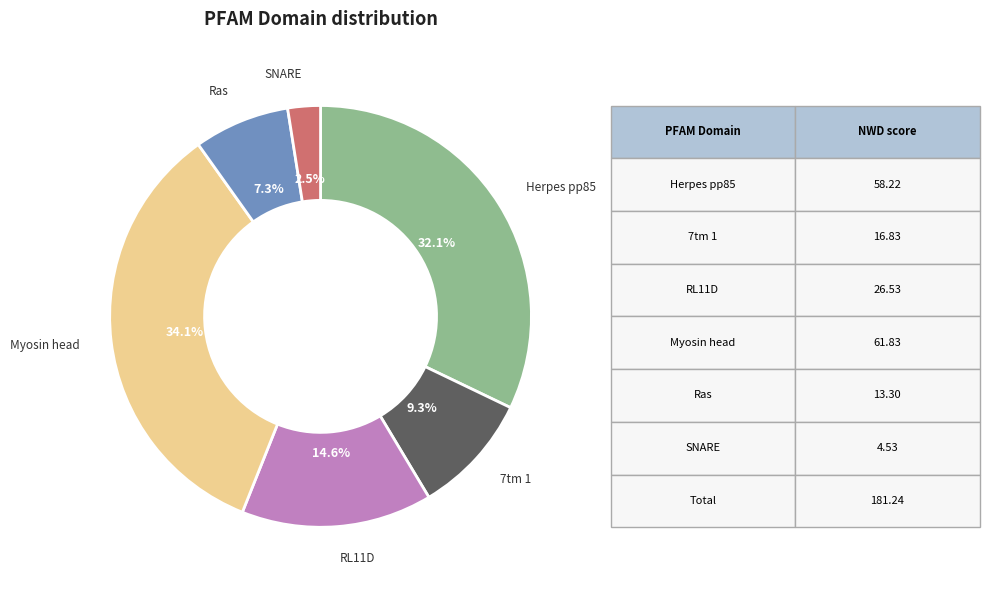

Does any single category account for the majority?

No